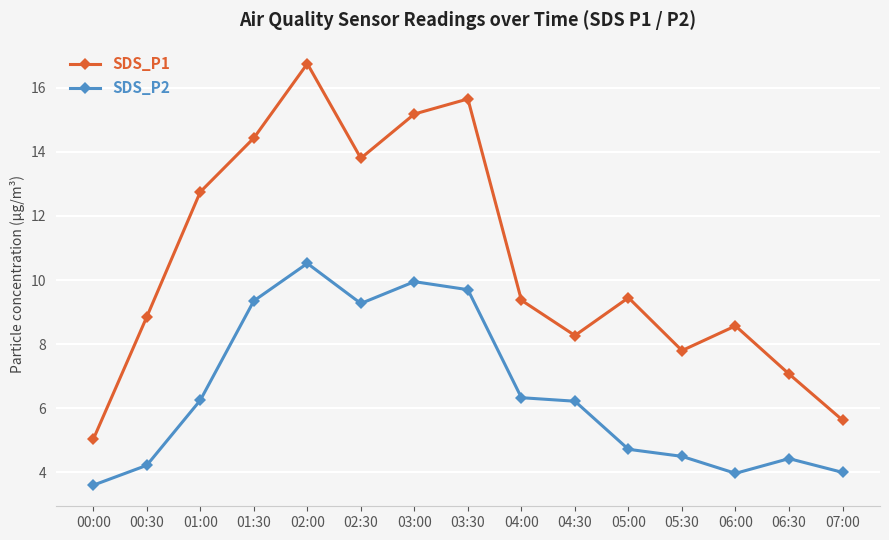

True or false: SDS_P2 and SDS_P1 cross at least once.

False